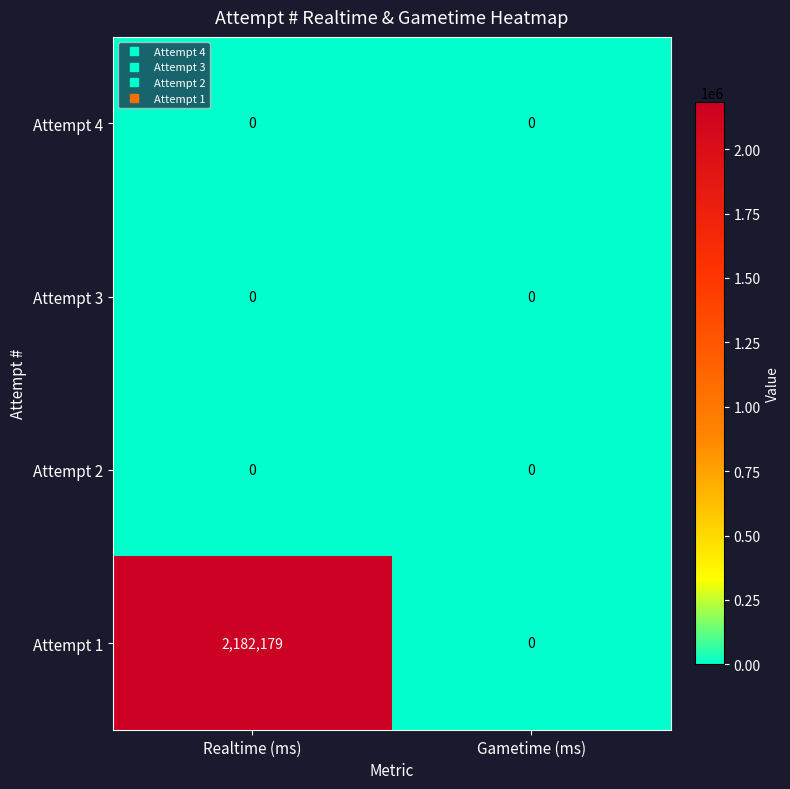

The Attempt 1 series shows 0 at Gametime (ms). True or false?

True